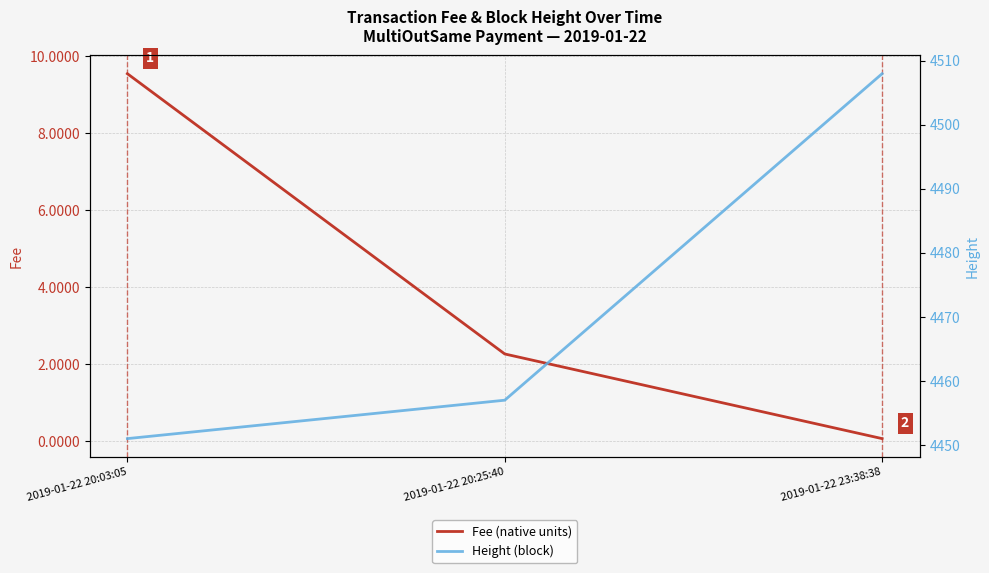

How many lines are shown in the chart?

2